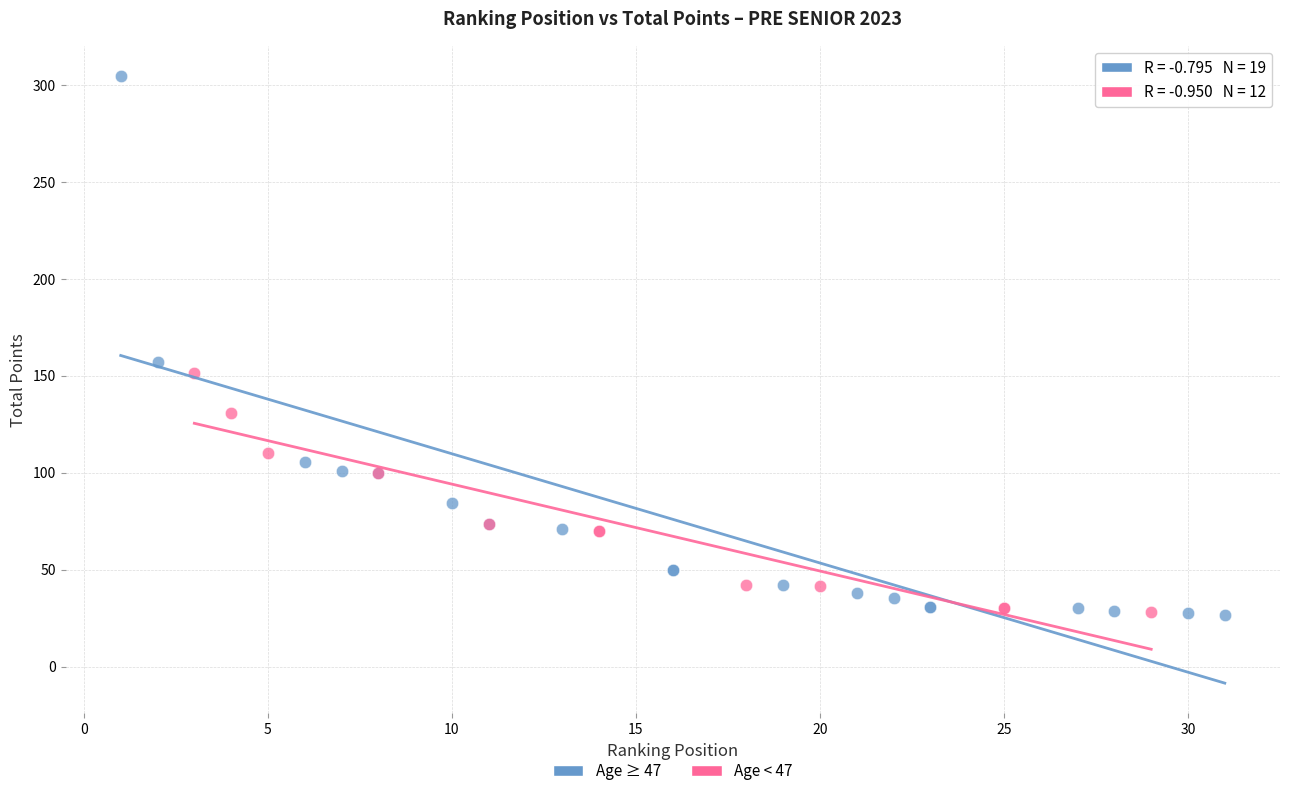

Which series contains the highest Y value?

Age ≥ 47